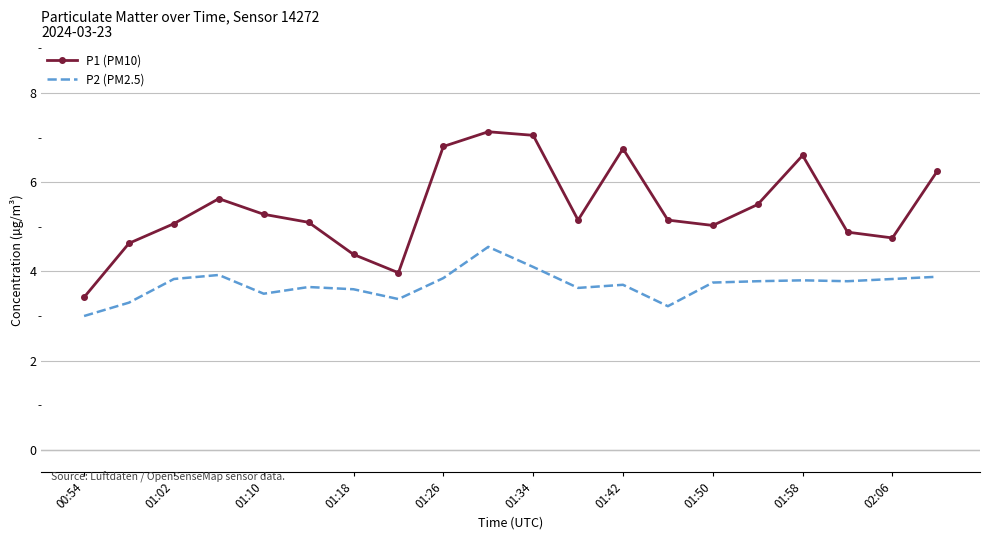

List the series in order of their peak value, lowest first.

P2 (PM2.5), P1 (PM10)